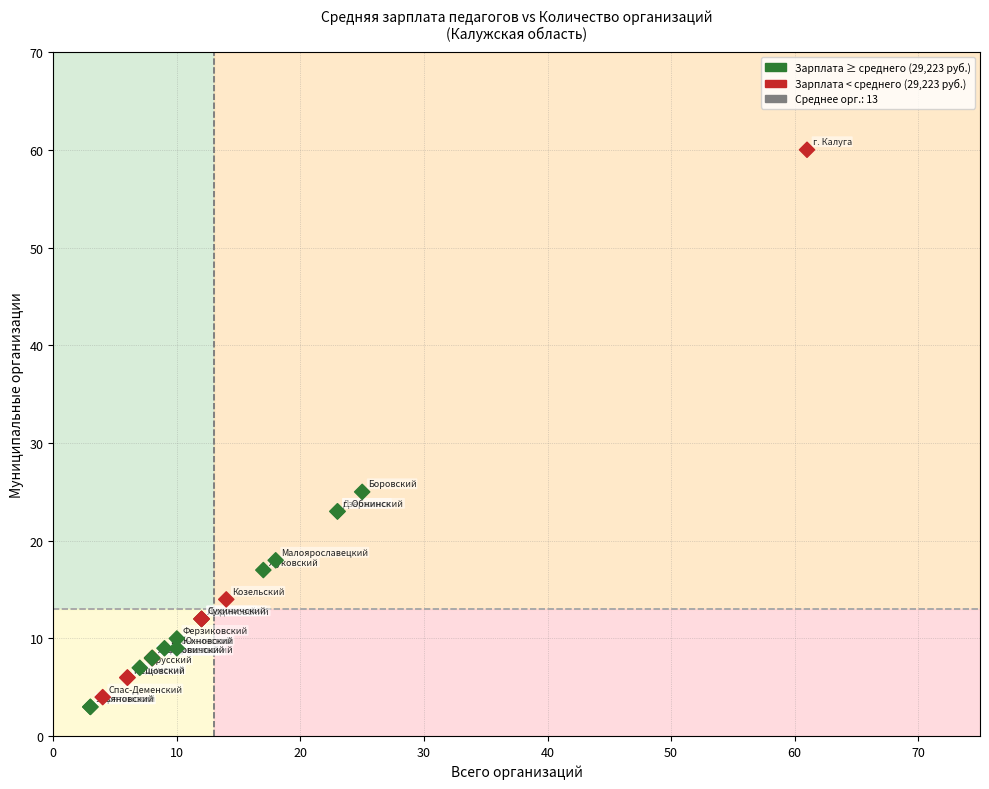

What Y value in the scatter plot is closest to 31?

25